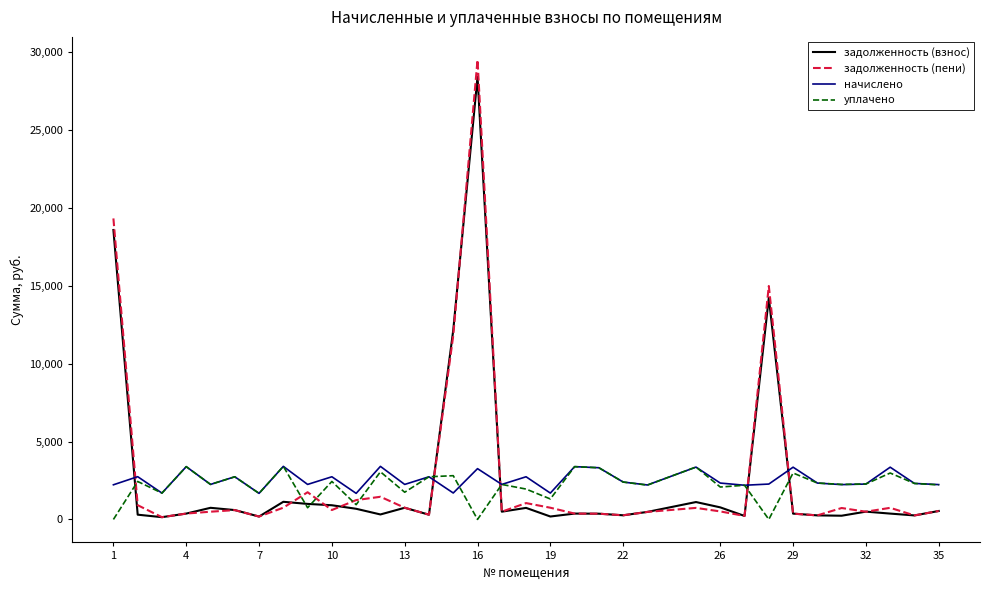

What is the maximum value for задолженность (взнос)?

28400.3